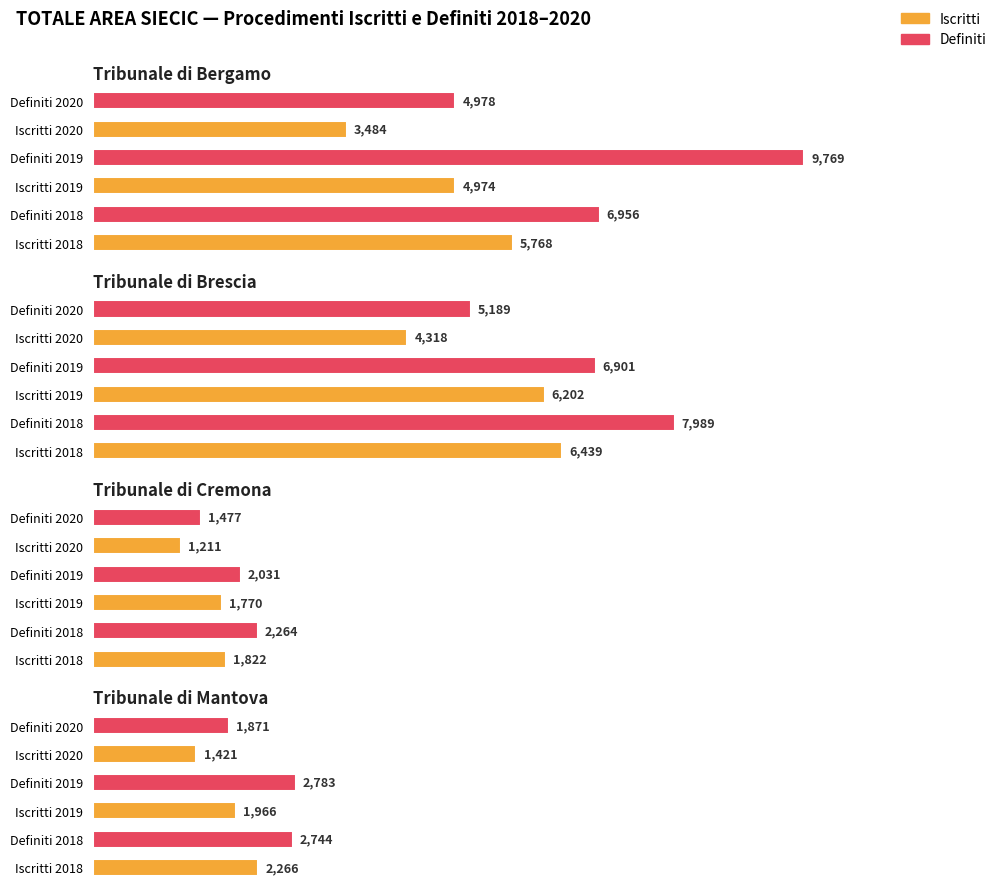

Which has a higher value, Bergamo or Brescia?

Brescia